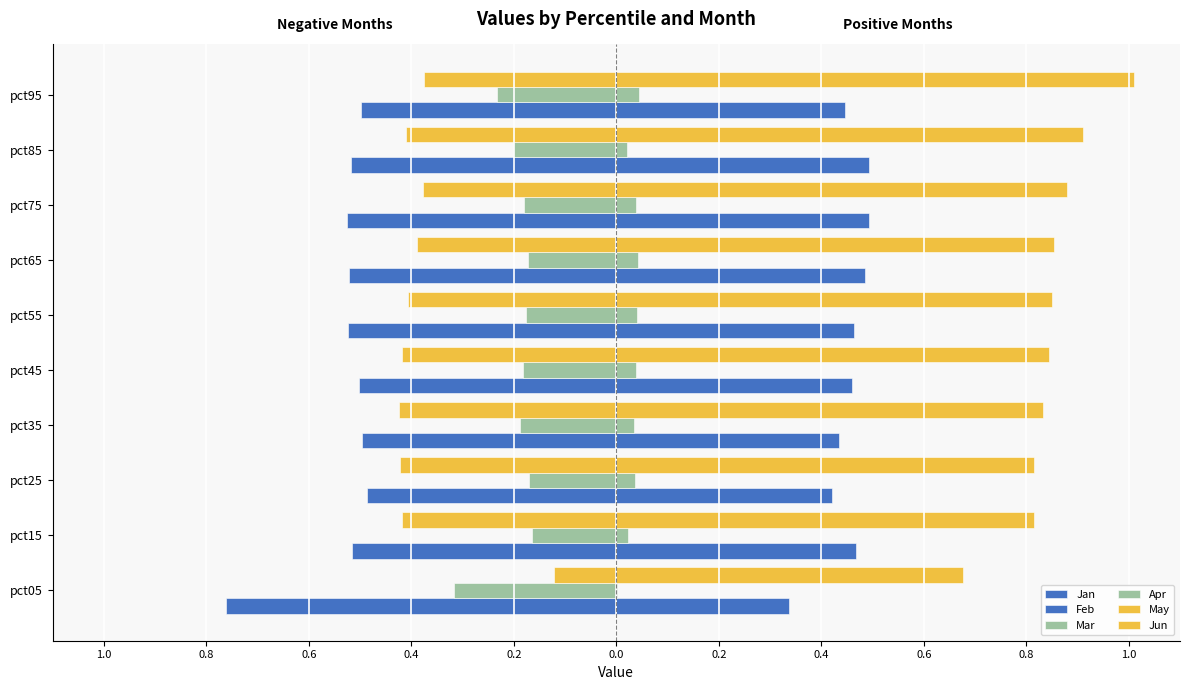

Reading left to right, list all the values displayed in this chart.

Jan: 1.0=0.3	0.8=0.5	0.6=0.4	0.4=0.4	0.2=0.5	0.0=0.5	0.2=0.5	0.4=0.5	0.6=0.5	0.8=0.4
Feb: 1.0=-0.8	0.8=-0.5	0.6=-0.5	0.4=-0.5	0.2=-0.5	0.0=-0.5	0.2=-0.5	0.4=-0.5	0.6=-0.5	0.8=-0.5
Mar: 1.0=0.0	0.8=0.0	0.6=0.0	0.4=0.0	0.2=0.0	0.0=0.0	0.2=0.0	0.4=0.0	0.6=0.0	0.8=0.0
Apr: 1.0=-0.3	0.8=-0.2	0.6=-0.2	0.4=-0.2	0.2=-0.2	0.0=-0.2	0.2=-0.2	0.4=-0.2	0.6=-0.2	0.8=-0.2
May: 1.0=0.7	0.8=0.8	0.6=0.8	0.4=0.8	0.2=0.8	0.0=0.8	0.2=0.9	0.4=0.9	0.6=0.9	0.8=1.0
Jun: 1.0=-0.1	0.8=-0.4	0.6=-0.4	0.4=-0.4	0.2=-0.4	0.0=-0.4	0.2=-0.4	0.4=-0.4	0.6=-0.4	0.8=-0.4